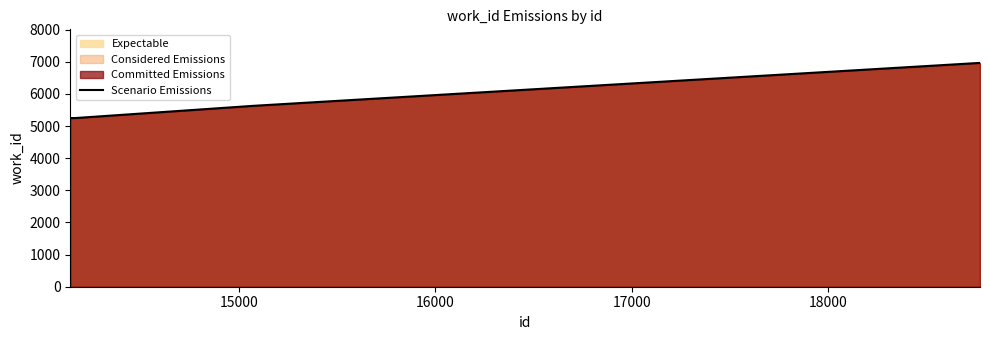

What is the minimum value shown in the chart?

5248